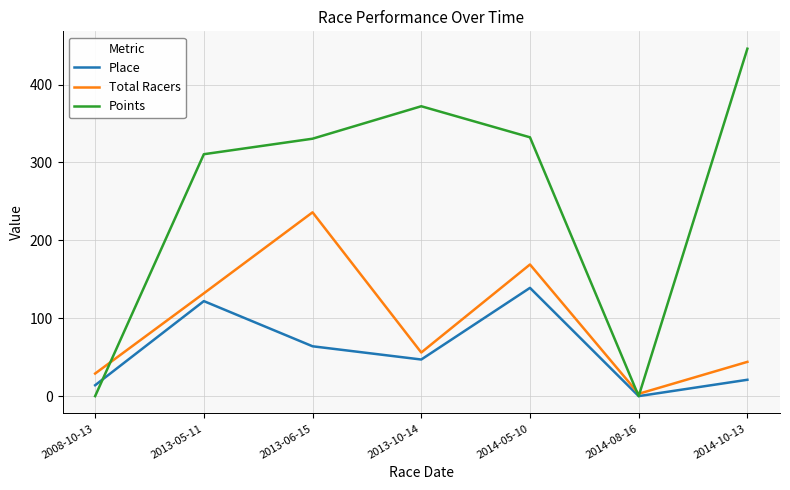

True or false: Total Racers has more than 0 interior local peaks.

True